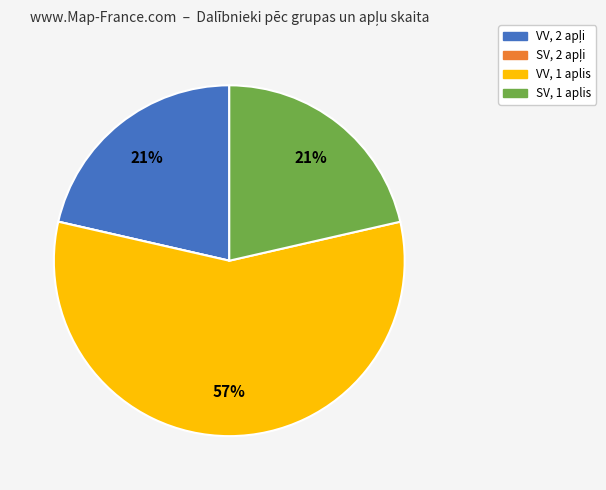

What percentage is the SV, 1 aplis slice, to the nearest percent?

21%